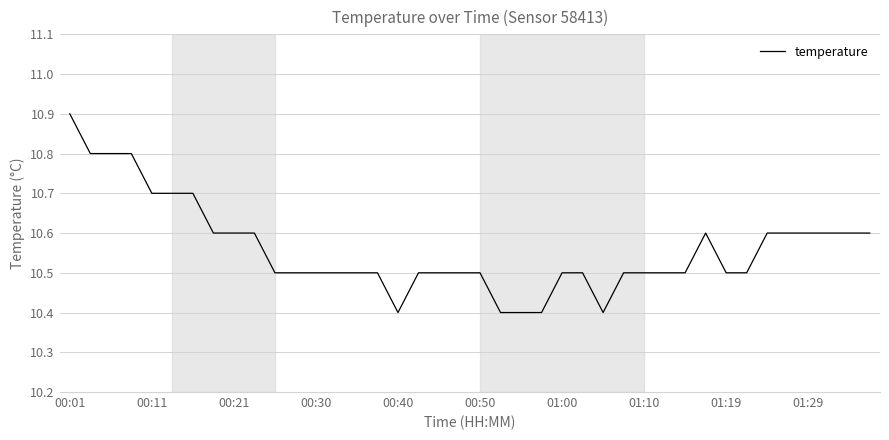

What is the difference between the second highest and minimum values?

0.4